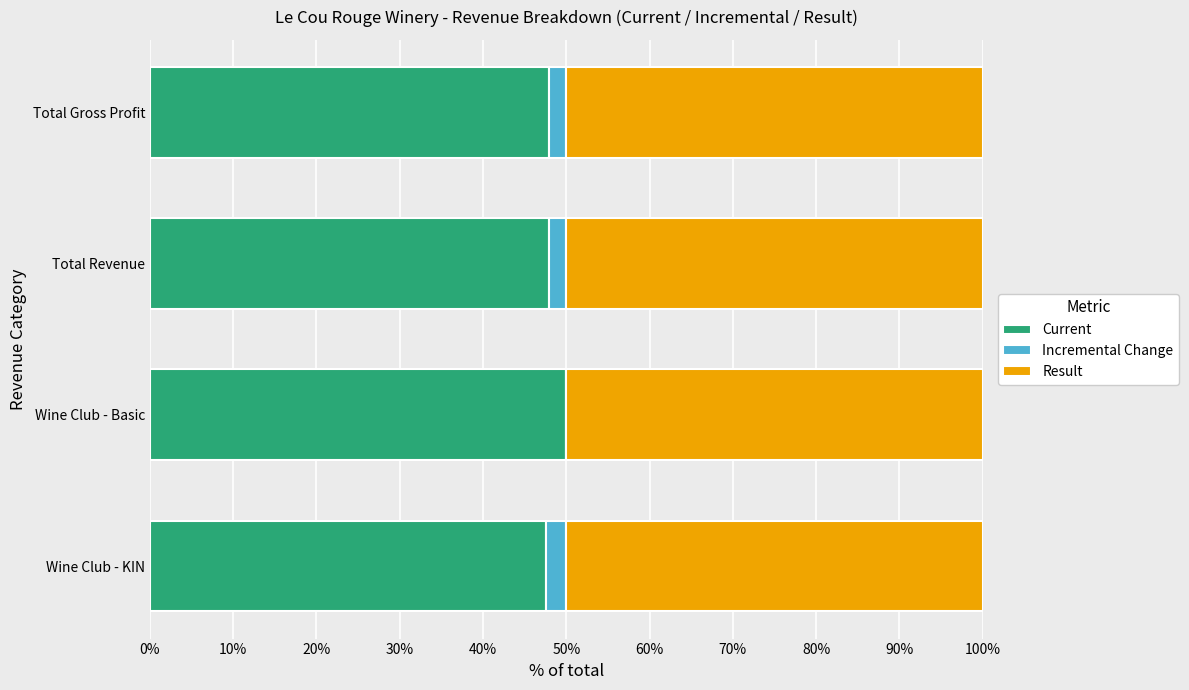

The Current series shows 48.0 at Total Revenue. True or false?

True